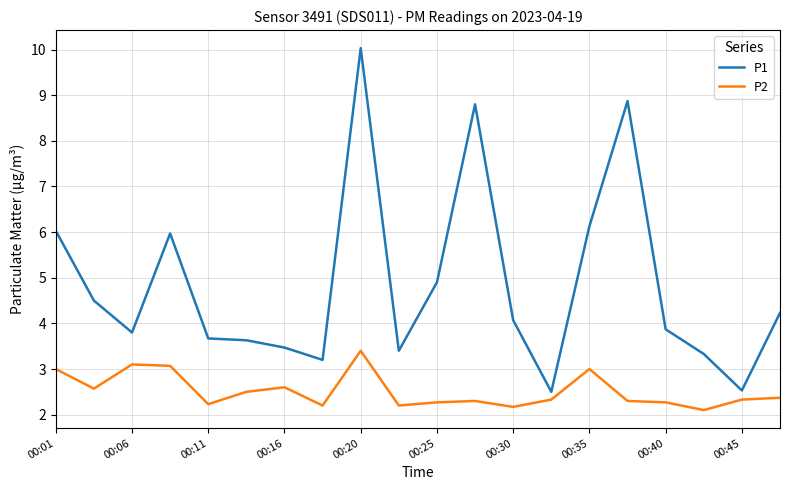

Which series has the largest total across all categories?

P1